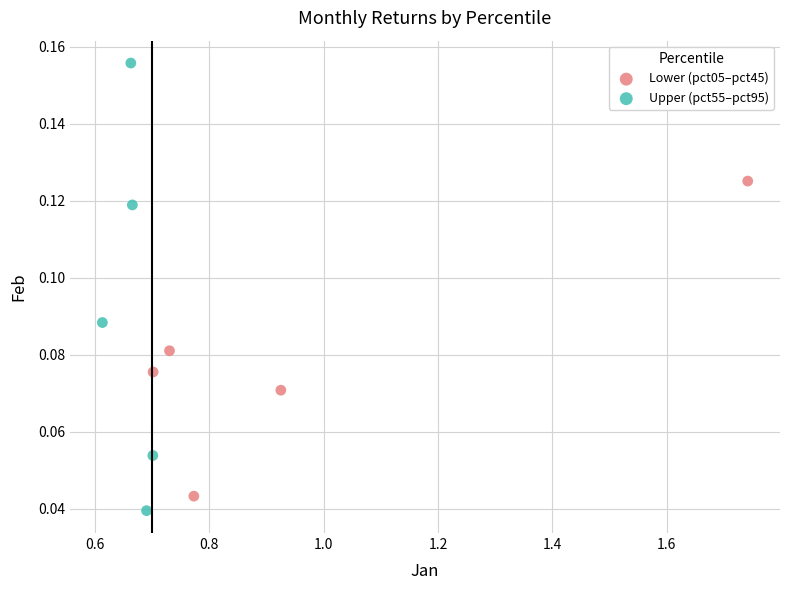

Which series contains the highest Y value?

Upper (pct55–pct95)